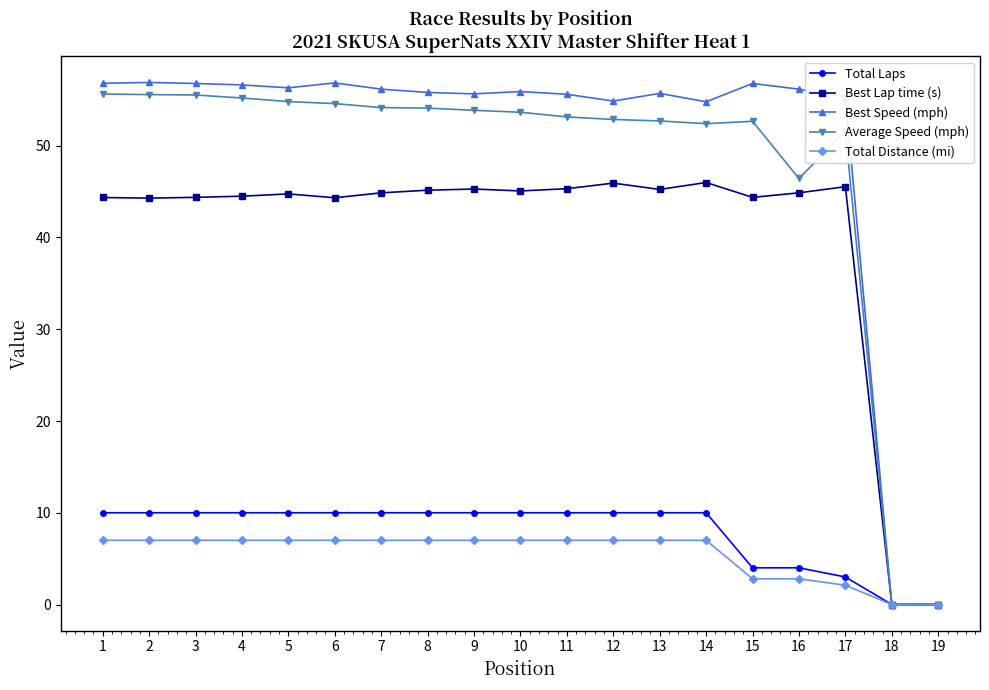

List the series in order of their peak value, lowest first.

Total Distance (mi), Total Laps, Best Lap time (s), Average Speed (mph), Best Speed (mph)